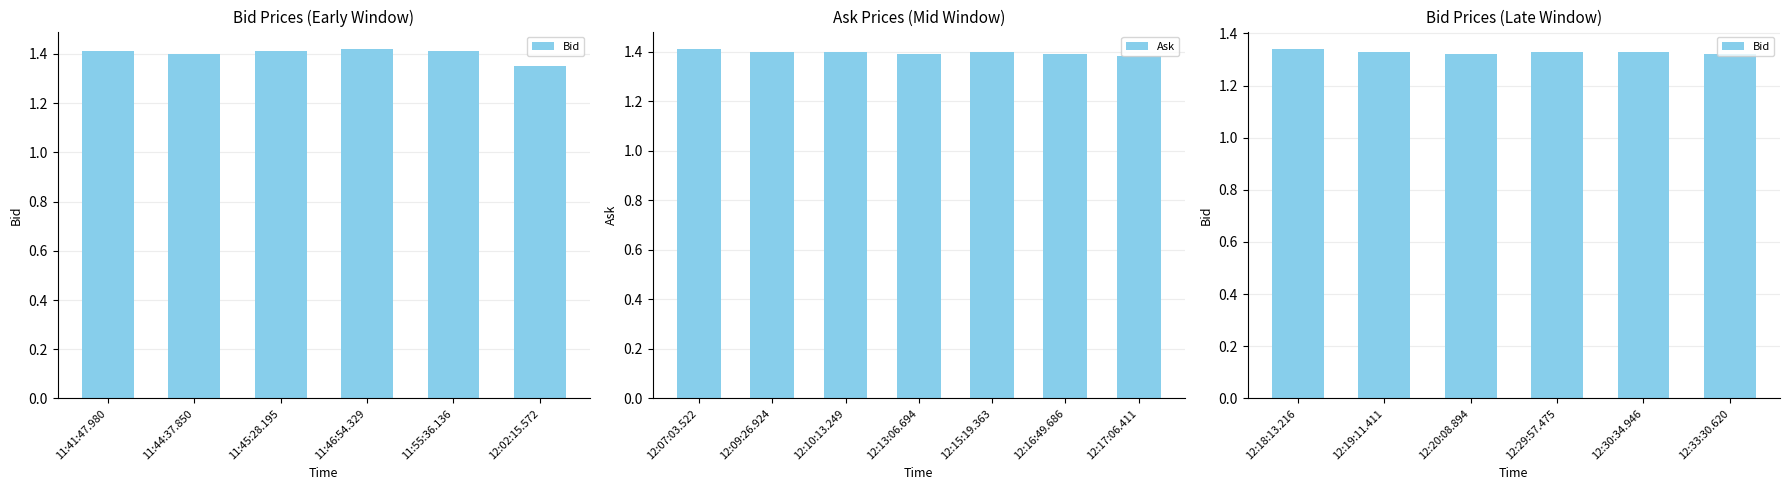

Is it true that Ask equals 2.0 at 12:07:03.522?

False